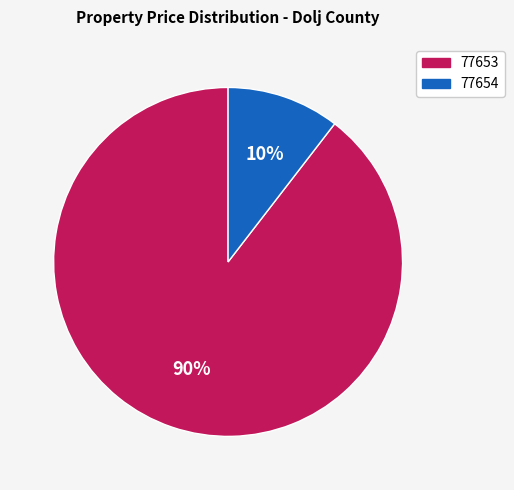

Which category has the smallest portion of the pie?

77654